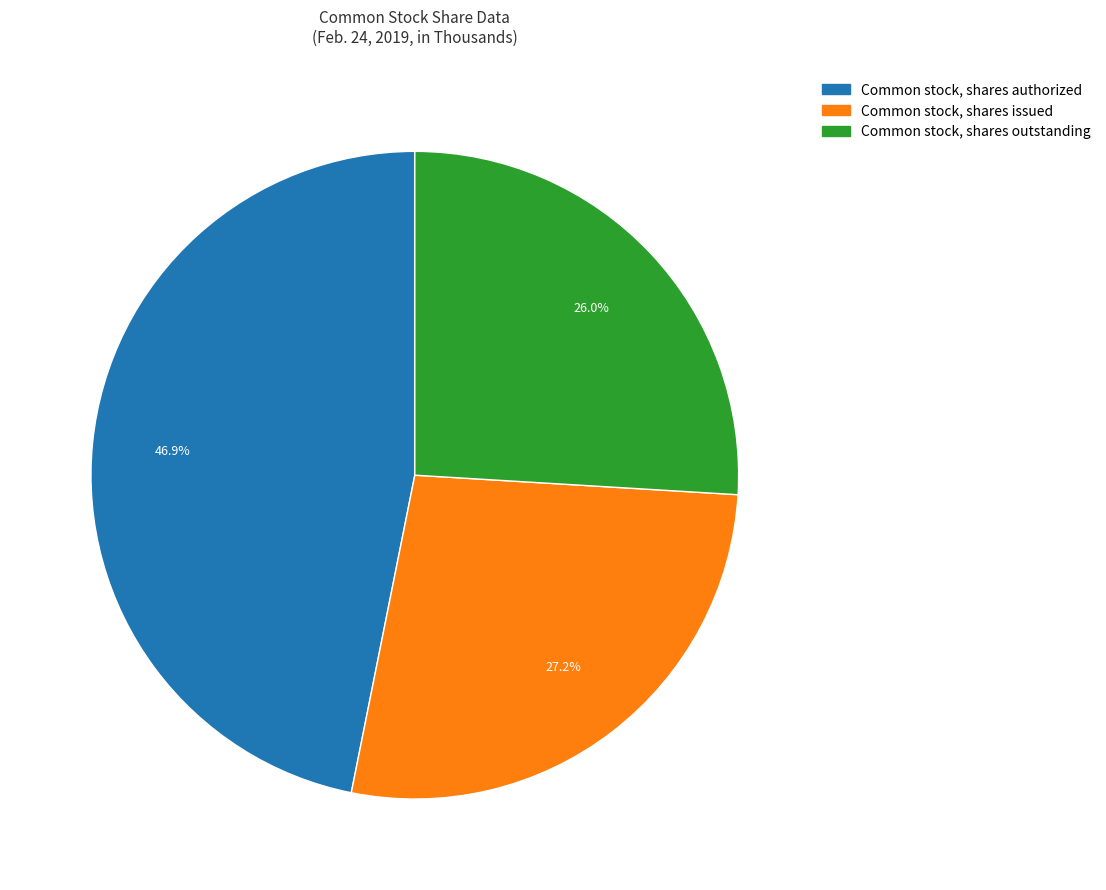

What percentage is NOT represented by Common stock, shares outstanding?

74.0%